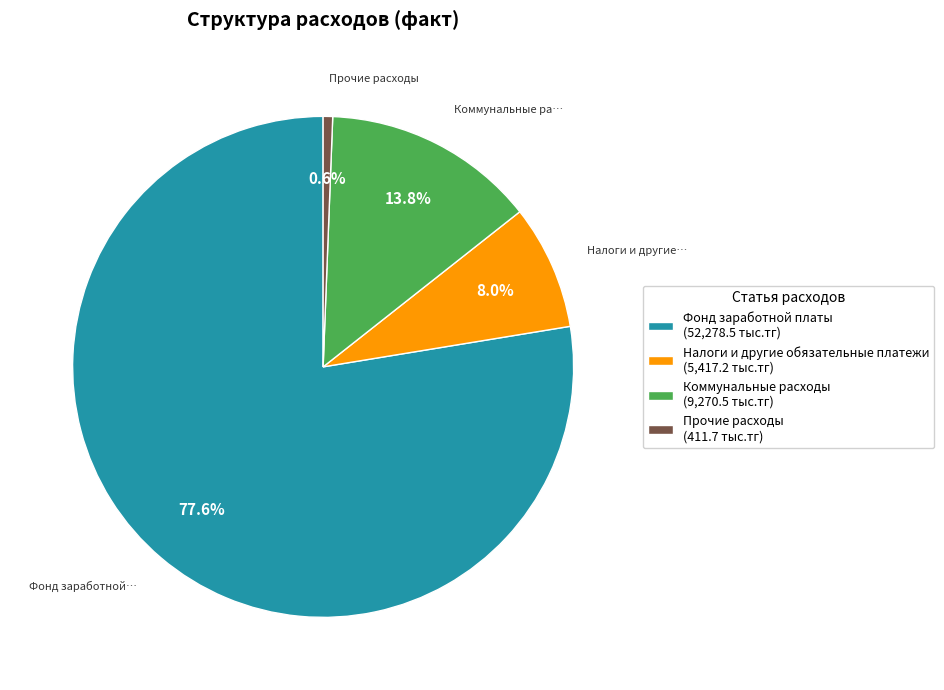

How many slices are in this pie chart?

4